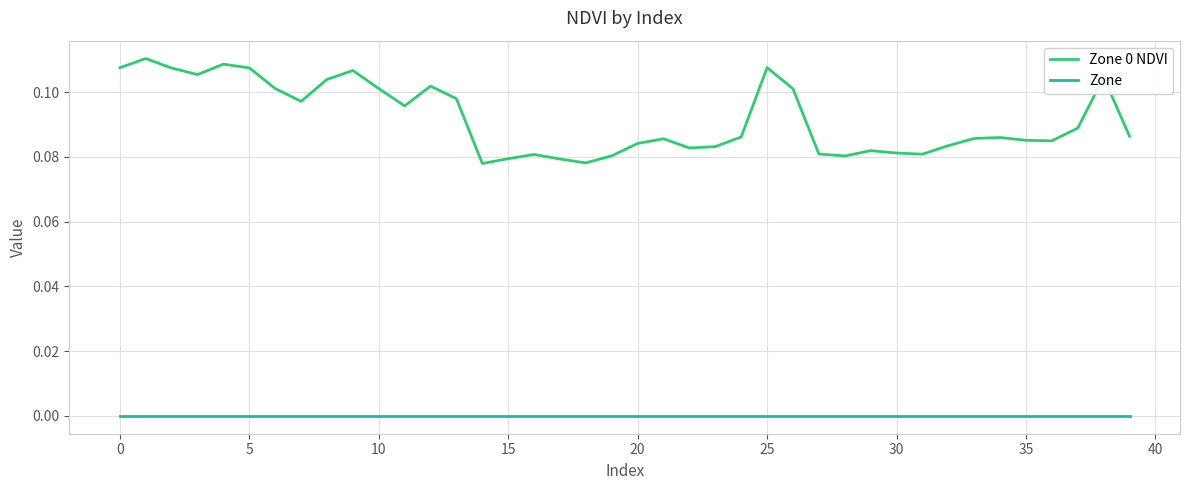

List the series in order of their overall mean, highest first.

Zone 0 NDVI, Zone